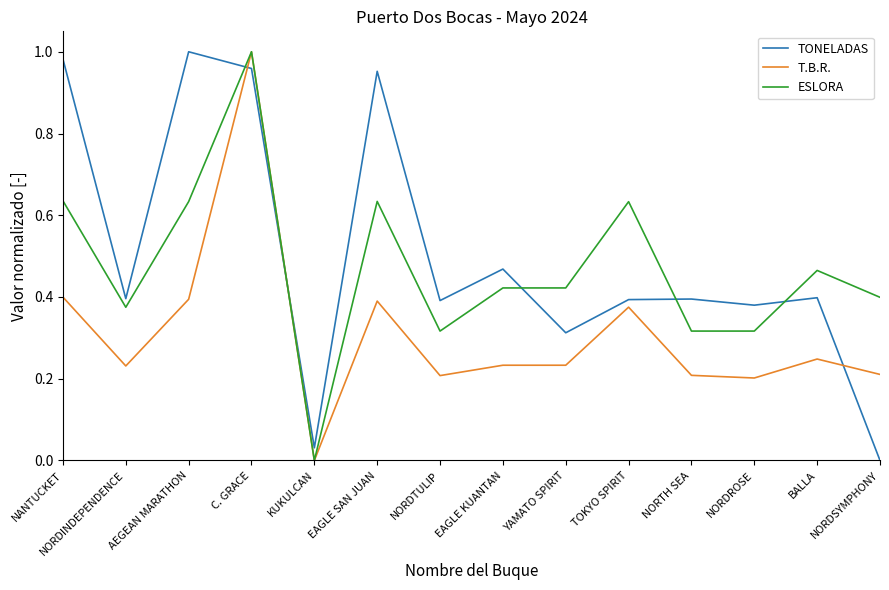

Rank the series by their average value, from lowest to highest.

T.B.R., ESLORA, TONELADAS